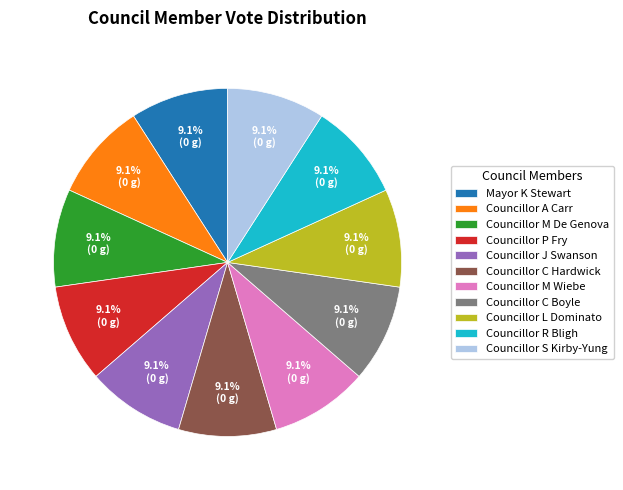

How many segments does this pie chart have?

11